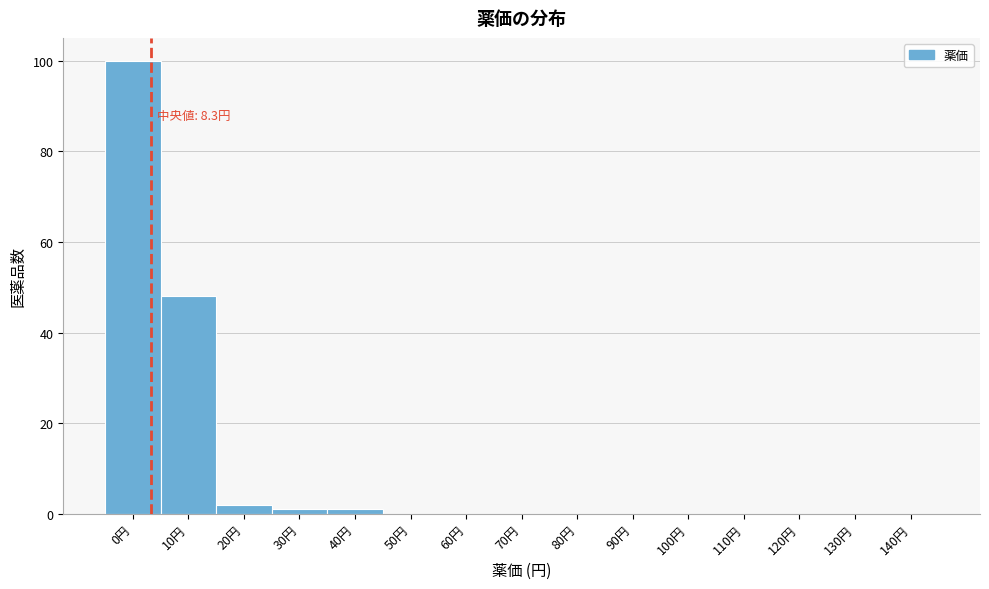

Reading right to left, what are all the values shown in this chart?

140円=0	130円=0	120円=0	110円=0	100円=0	90円=0	80円=0	70円=0	60円=0	50円=0	40円=1	30円=1	20円=2	10円=48	0円=100